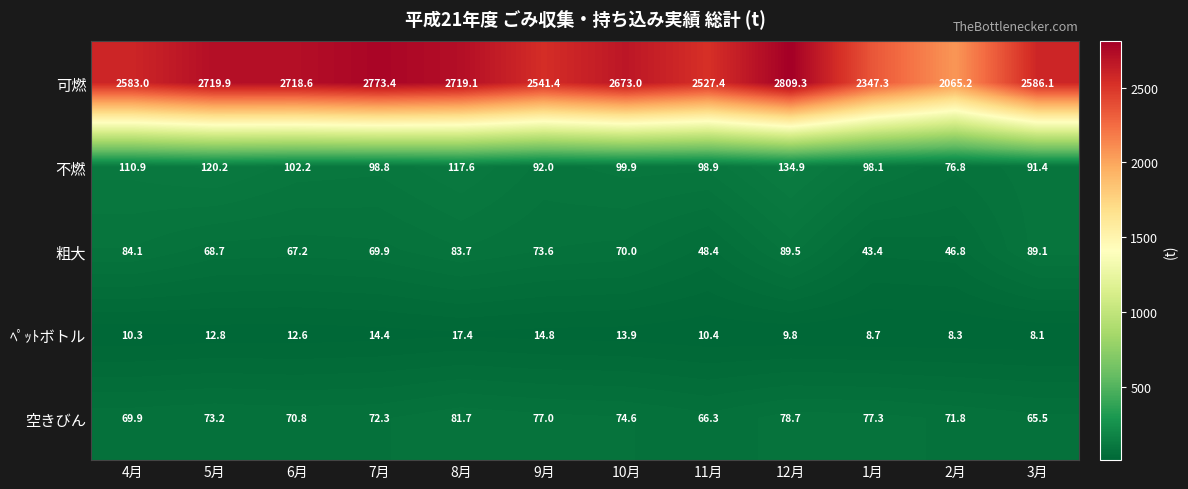

At 9月, list the series in order from smallest to largest.

ﾍﾟｯﾄボトル, 粗大, 空きびん, 不燃, 可燃